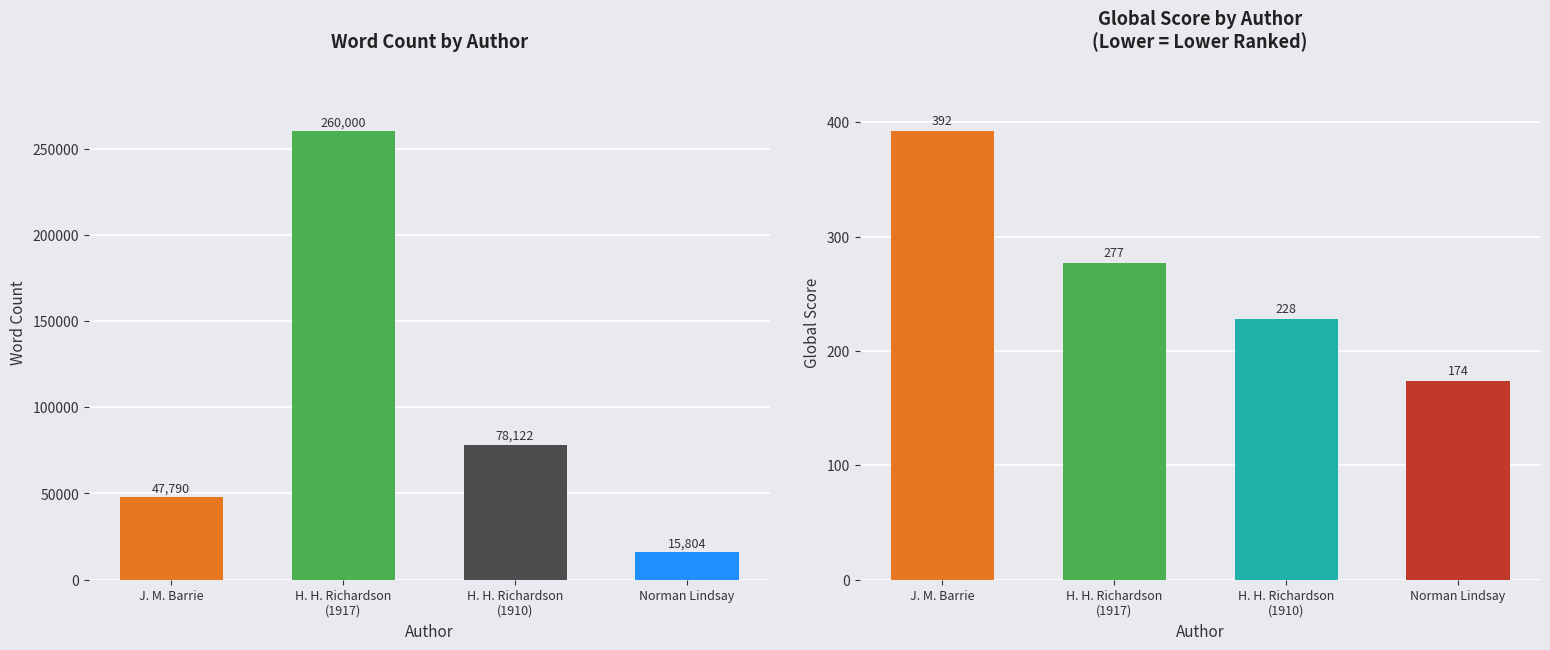

What is the difference between the Global Score values at H. H. Richardson
(1917) and Norman Lindsay?

103